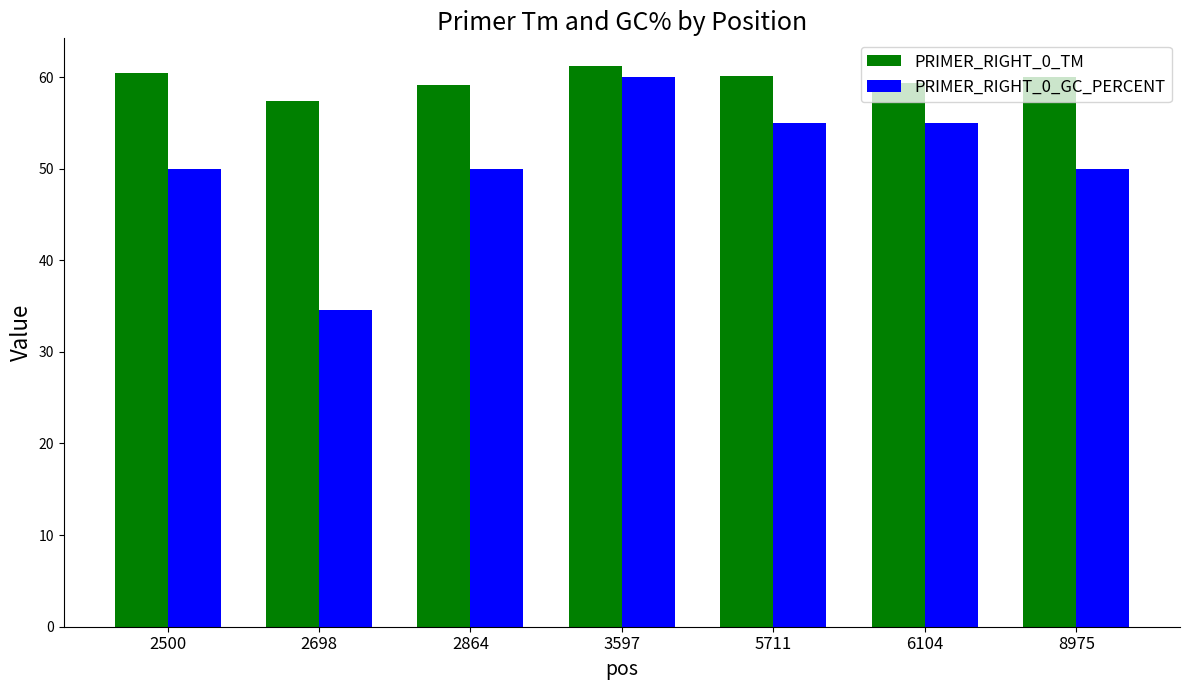

List the series in order of their overall mean, lowest first.

PRIMER_RIGHT_0_GC_PERCENT, PRIMER_RIGHT_0_TM